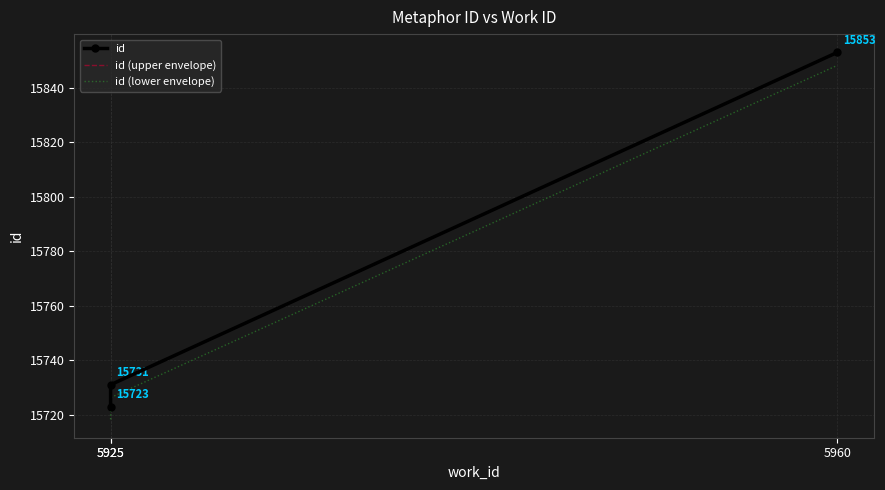

Count the number of categories in the chart.

3